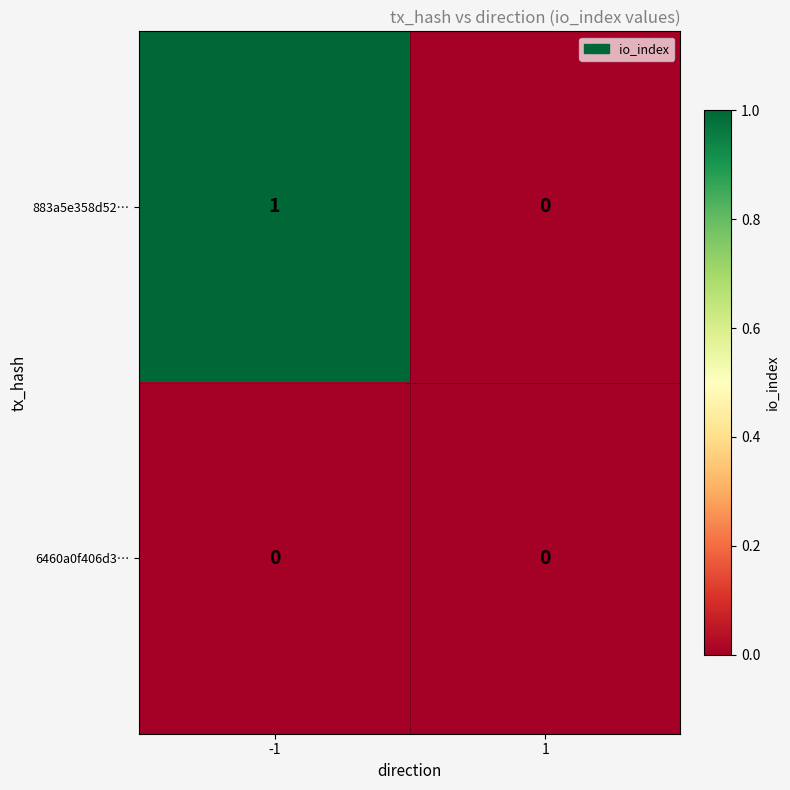

What is the total value across all series at -1?

1